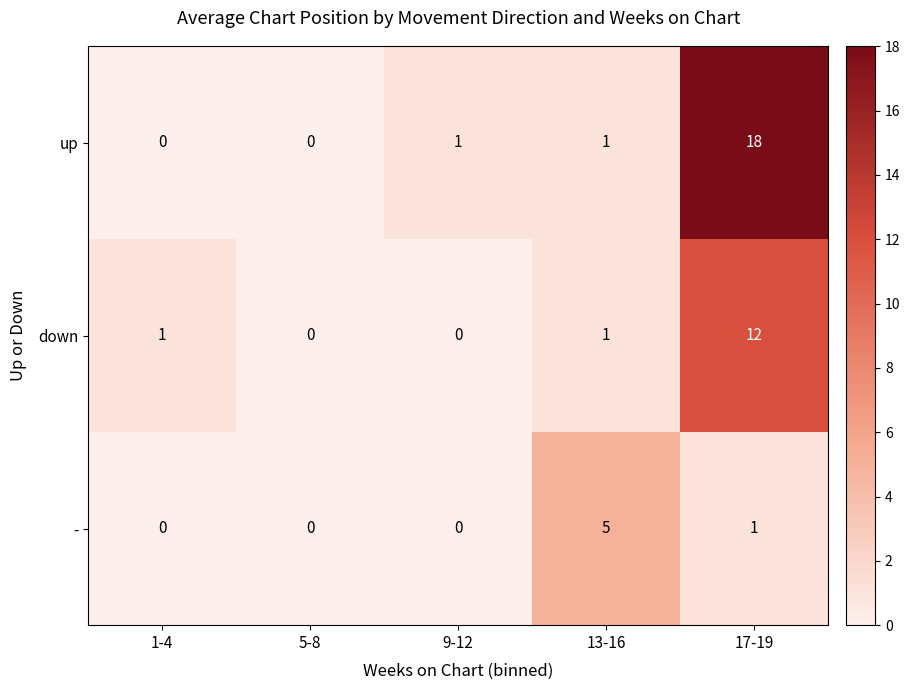

Reading right to left, list all the values displayed in this chart.

up: 17-19=18	13-16=1	9-12=1	5-8=0	1-4=0
down: 17-19=12	13-16=1	9-12=0	5-8=0	1-4=1
-: 17-19=1	13-16=5	9-12=0	5-8=0	1-4=0